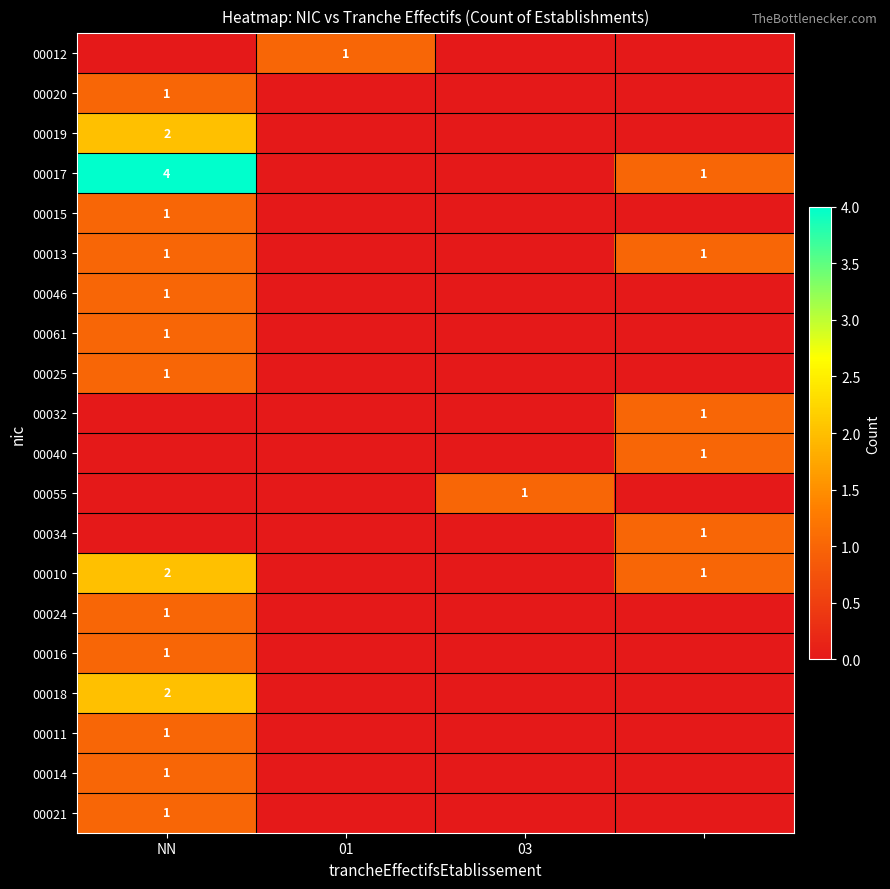

The value of 00011 at NN is 1. True or false?

True